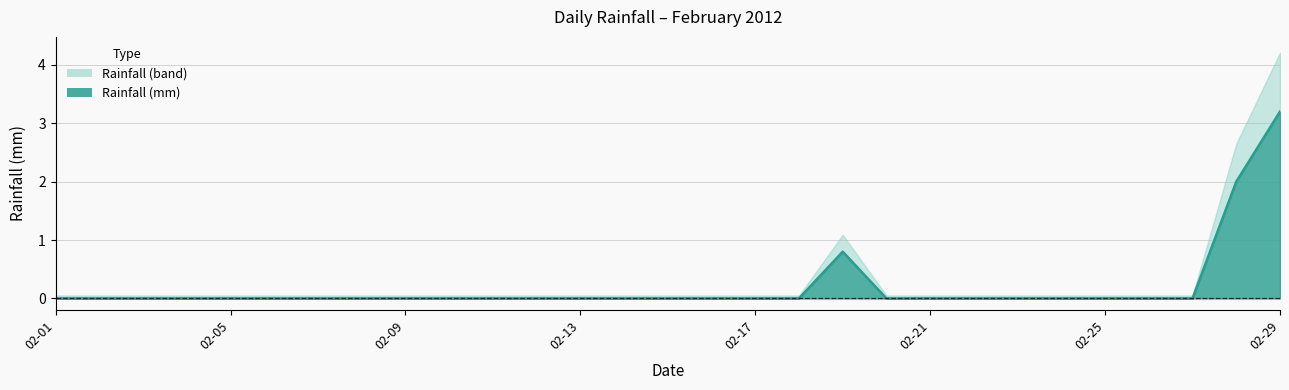

How many lines are shown in the chart?

2